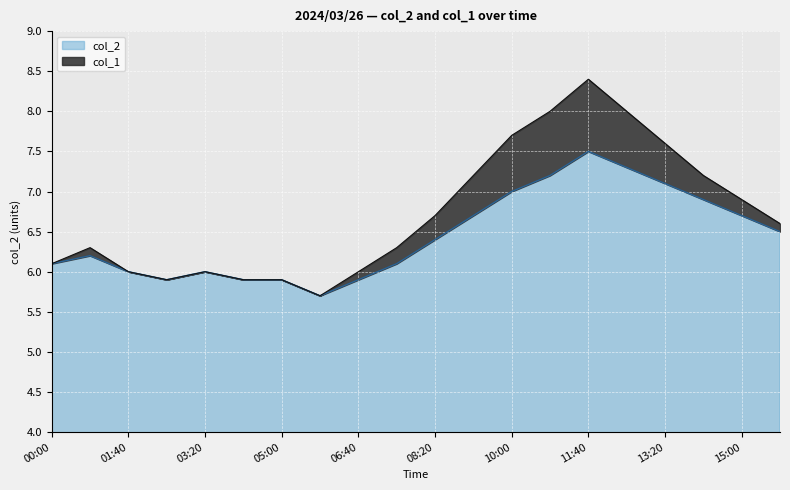

What is the difference between the maximum and minimum values?

1.8